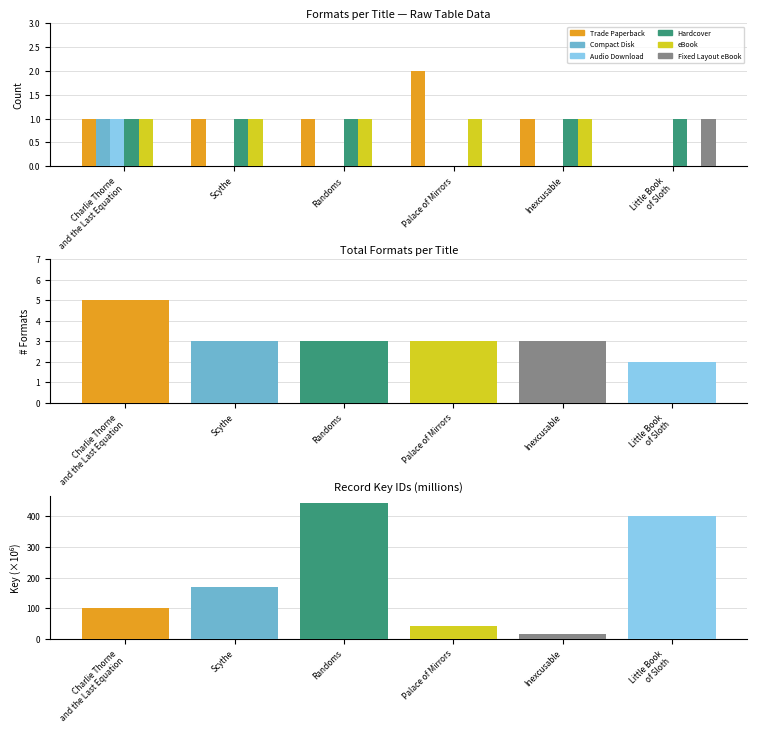

True or false: Fixed Layout eBook has a value of 0 at Charlie Thorne
and the Last Equation.

True